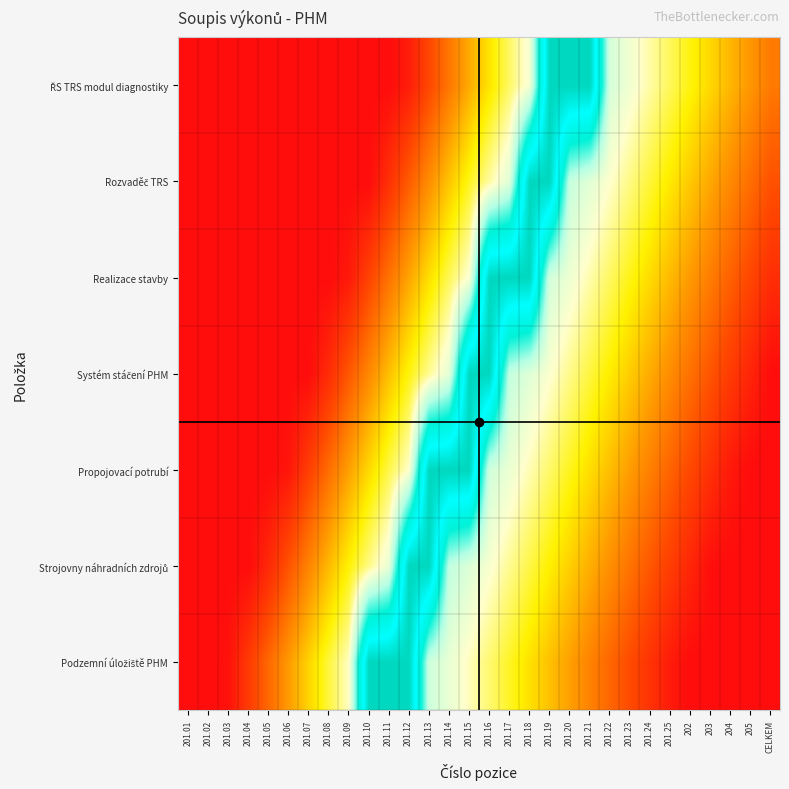

At how many categories does at least one series exceed 1?

12